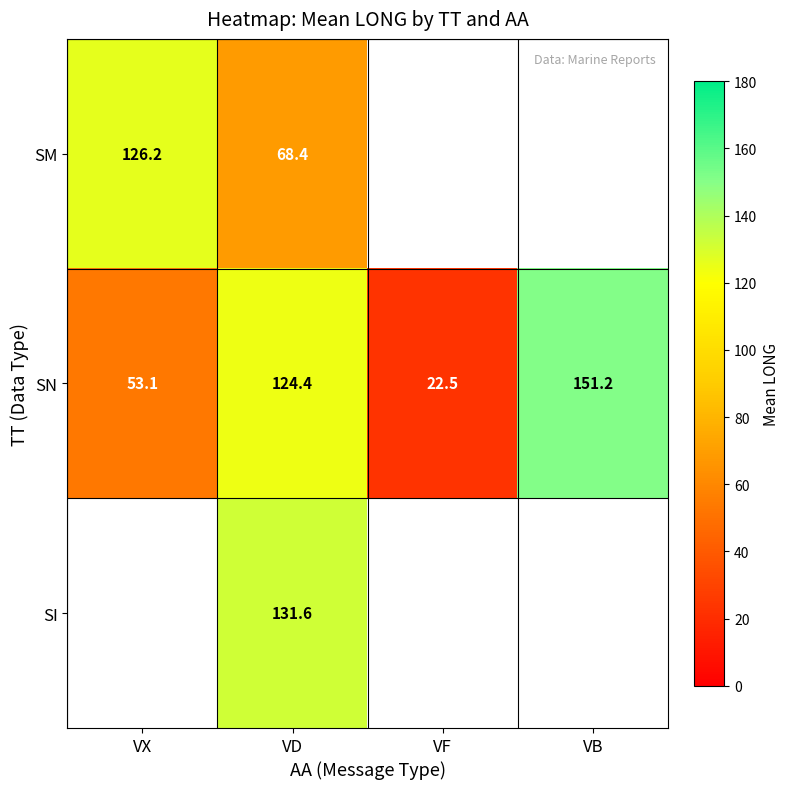

Rank the series at VD from lowest to highest value.

SM, SN, SI